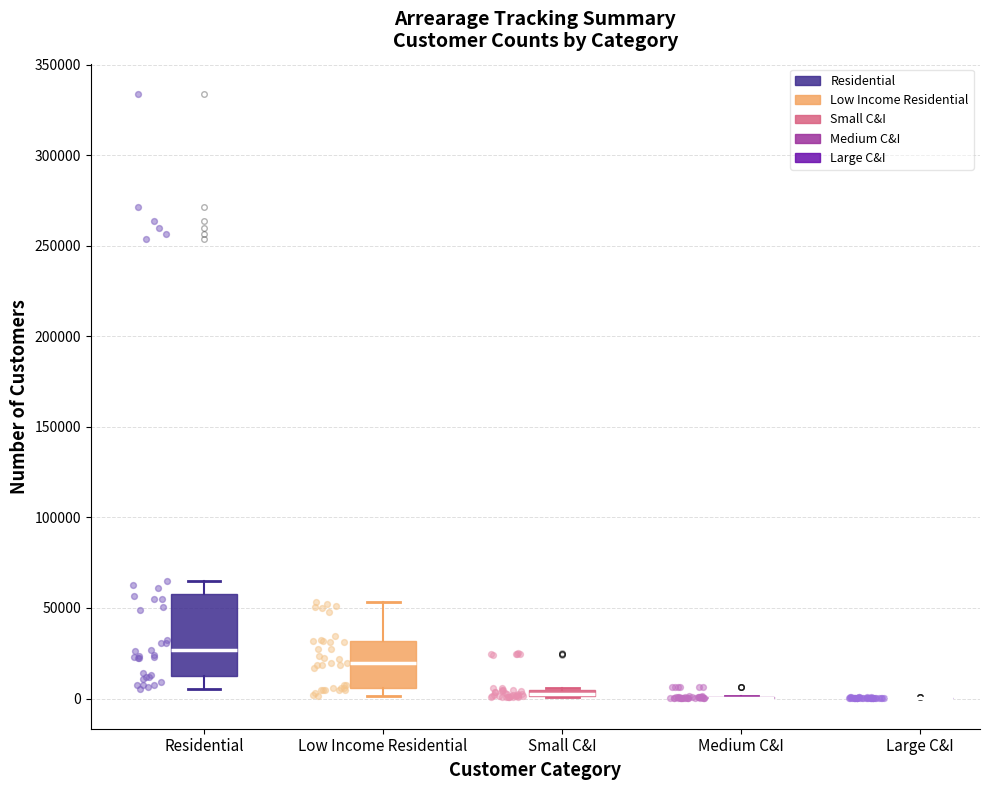

Comparing the boxes themselves (not the whiskers), which one is the tallest?

Residential